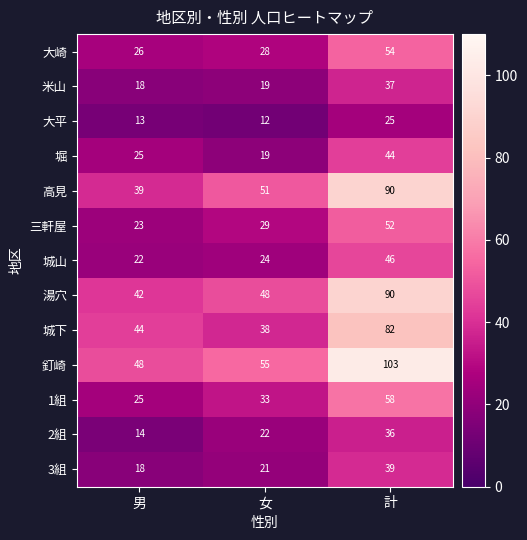

What is the total value across all series at 計?

756